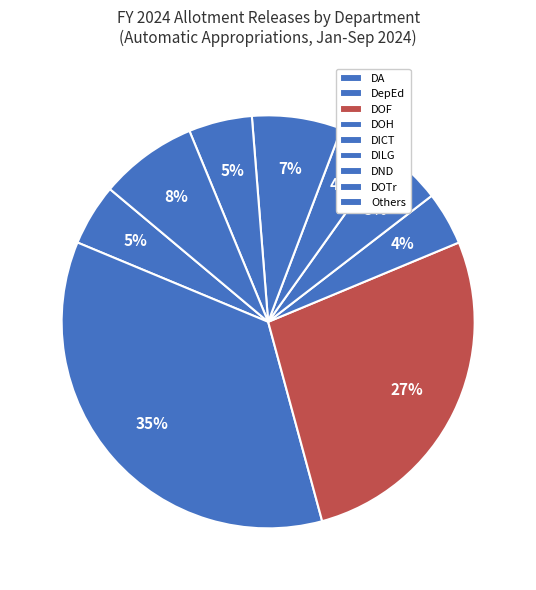

Does any single category account for the majority?

No